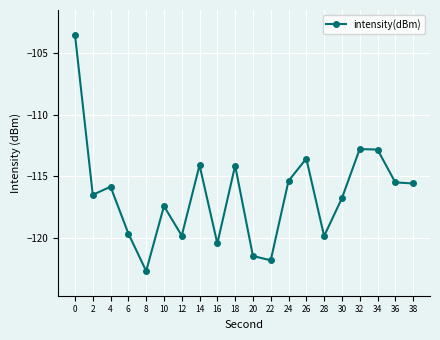

Between 18 and 16, which is larger?

18